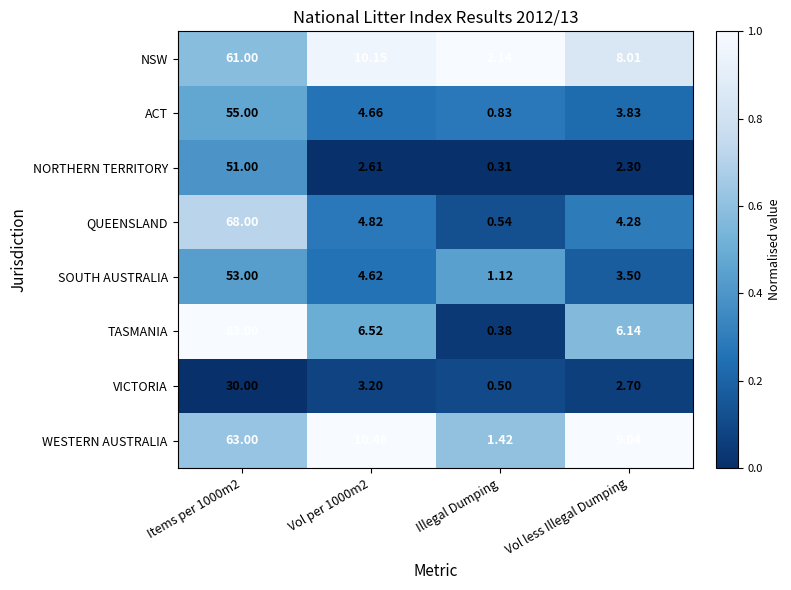

Rank the series at Items per 1000m2 from lowest to highest value.

VICTORIA, NORTHERN TERRITORY, SOUTH AUSTRALIA, ACT, NSW, WESTERN AUSTRALIA, QUEENSLAND, TASMANIA